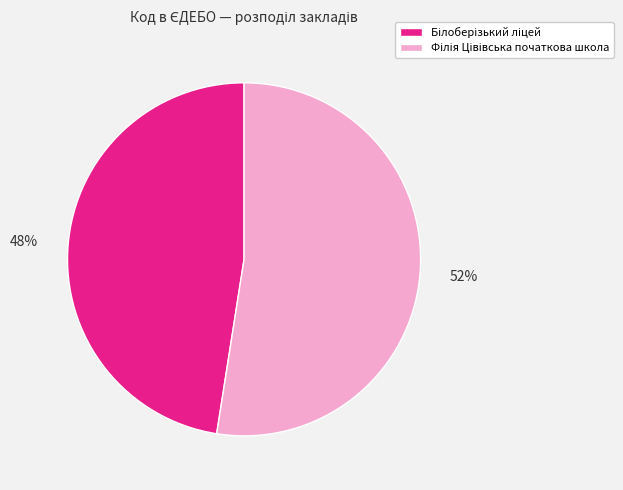

Does any single category account for the majority?

Yes